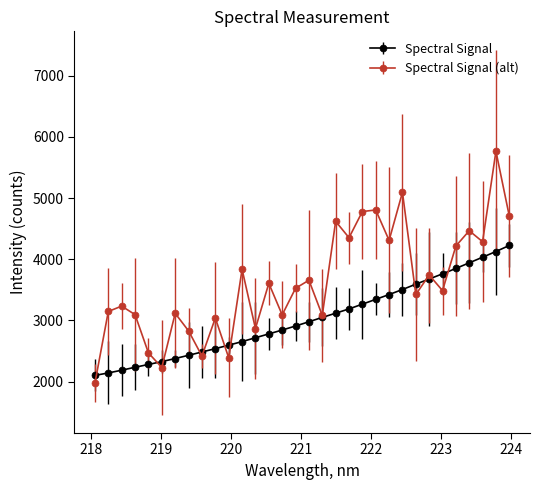

What is the value of the Spectral Signal (alt) point at the 21st from the left?

4779.4